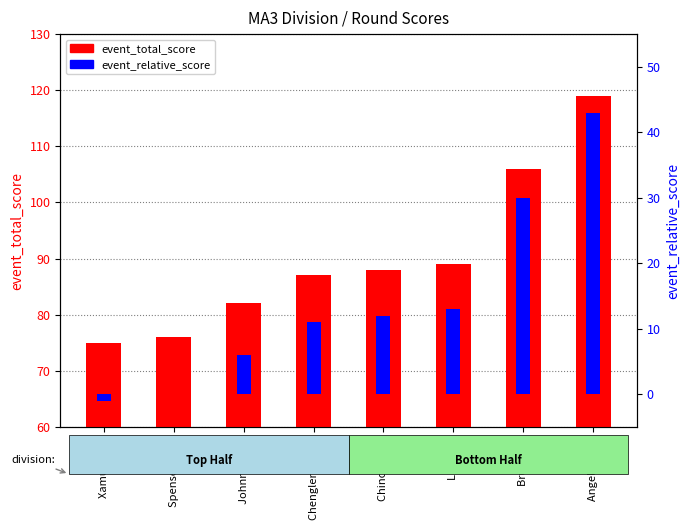

Where is event_total_score nearest to the value 97?

Lia Yang